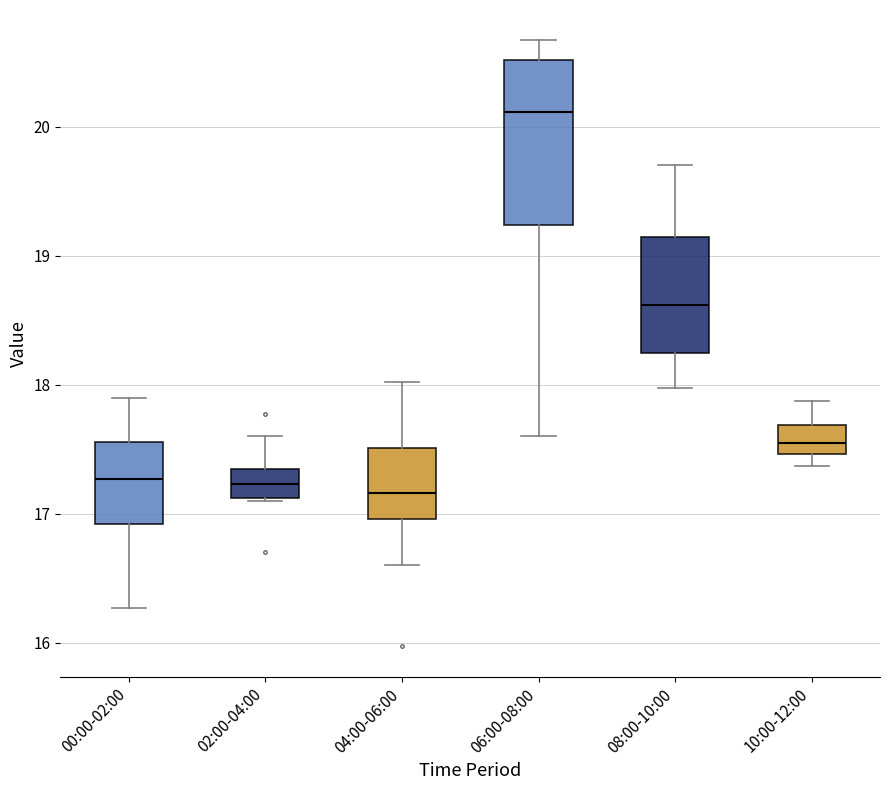

Which box is the tallest, from its lower edge to its upper edge?

06:00-08:00